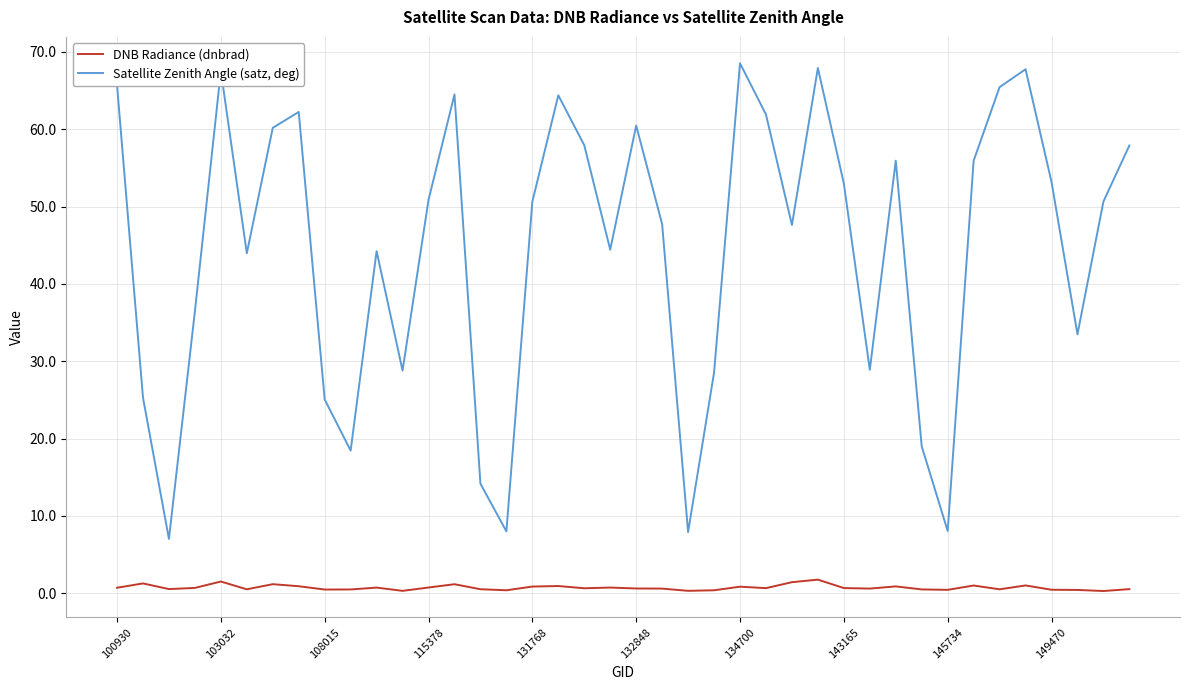

What is the difference between the second highest and minimum values in the Satellite Zenith Angle (satz, deg) series?

60.9